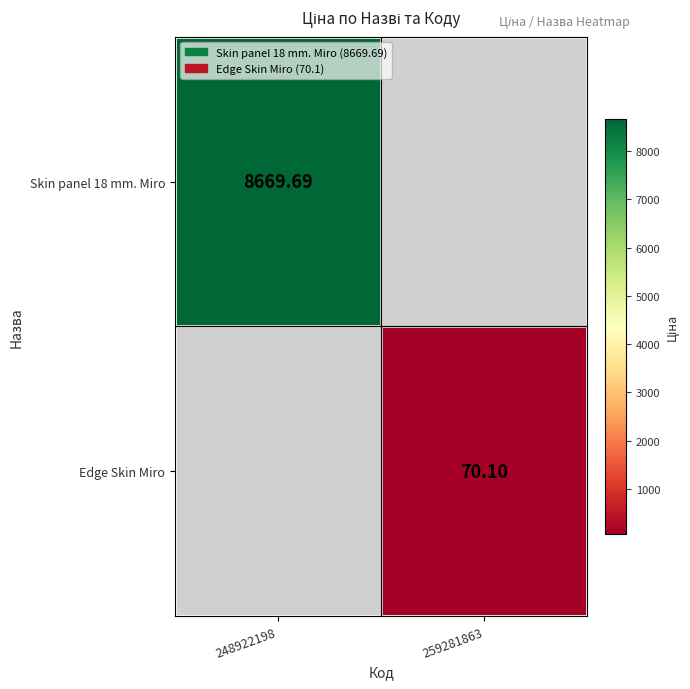

Is the value of Edge Skin Miro at 259281863 greater than the value of Skin panel 18 mm. Miro at 248922198?

No